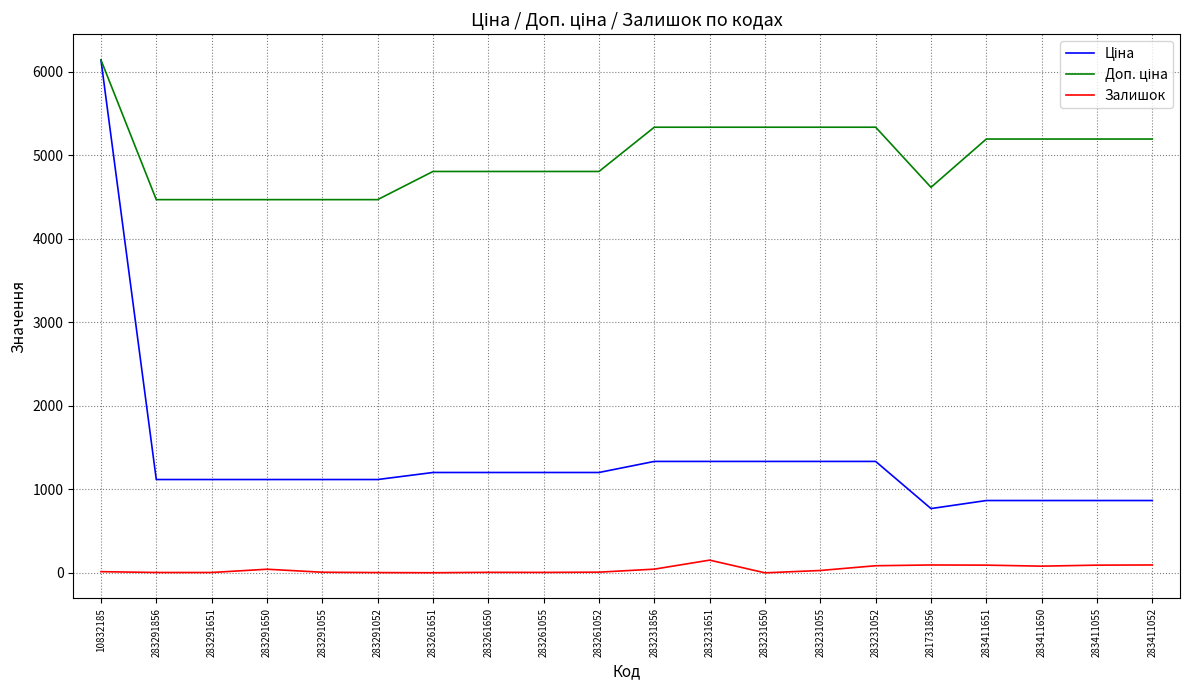

At which category does the chart reach its peak across all series?

10832185